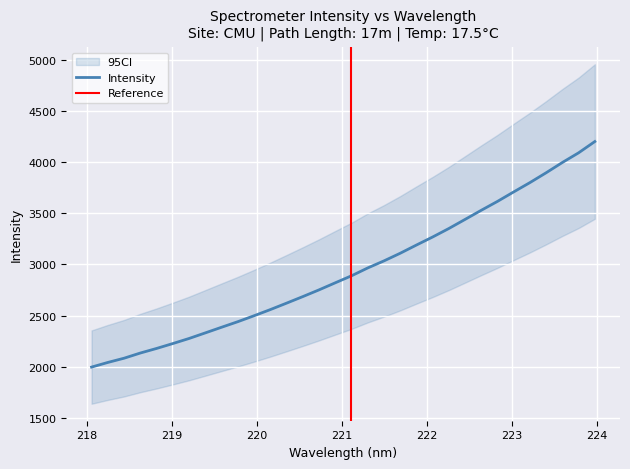

Rank the categories by value from highest to lowest.

223.9802, 223.7895, 223.5987, 223.408, 223.2172, 223.0264, 222.8355, 222.6447, 222.4538, 222.263, 222.0721, 221.8812, 221.6902, 221.4993, 221.3083, 221.1174, 220.9264, 220.7354, 220.5444, 220.3533, 220.1623, 219.9712, 219.7801, 219.589, 219.3979, 219.2067, 219.0156, 218.8244, 218.6332, 218.442, 218.2508, 218.0596